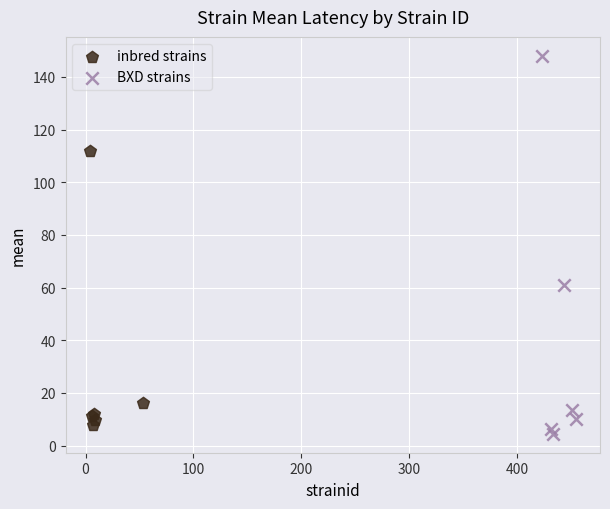

Which series has the widest spread of Y values?

BXD strains